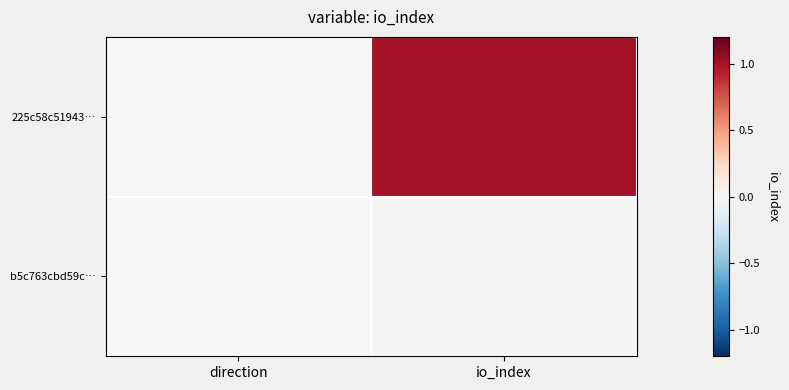

List the series in order of their overall mean, lowest first.

b5c763cbd59c…, 225c58c51943…